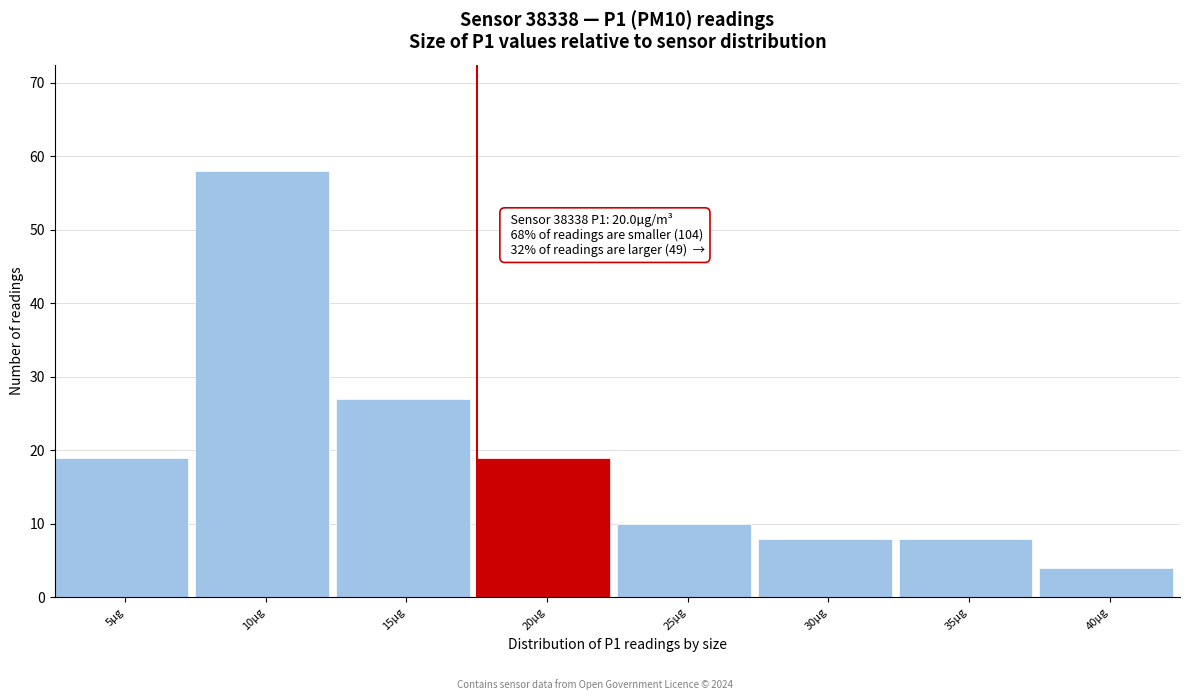

Reading right to left, extract all data points from this chart.

40µg=4	35µg=8	30µg=8	25µg=10	20µg=19	15µg=27	10µg=58	5µg=19